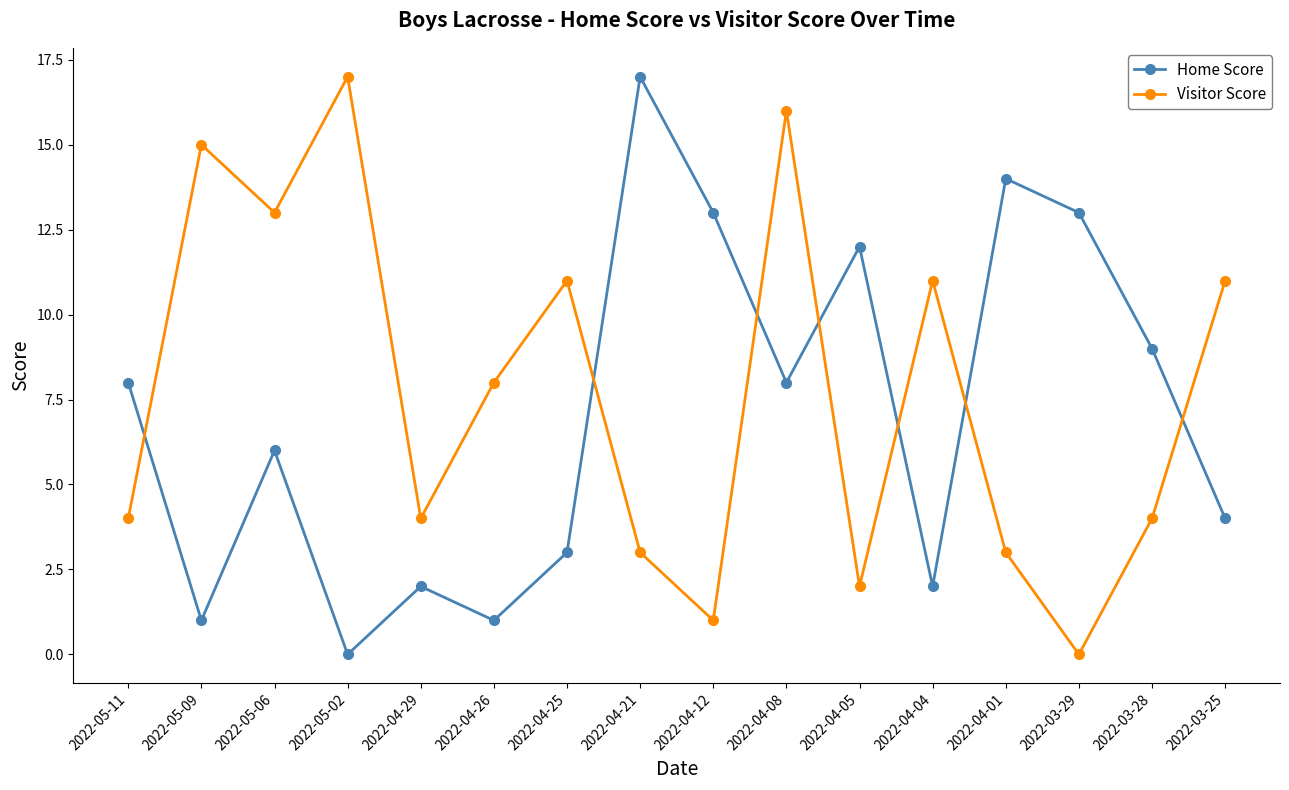

What is the label of the 15th point from the right?

2022-05-09